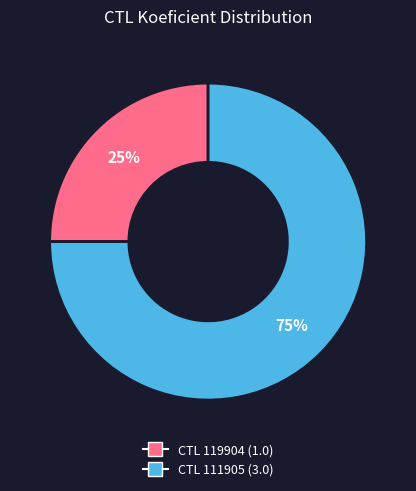

How many slices are in this pie chart?

2